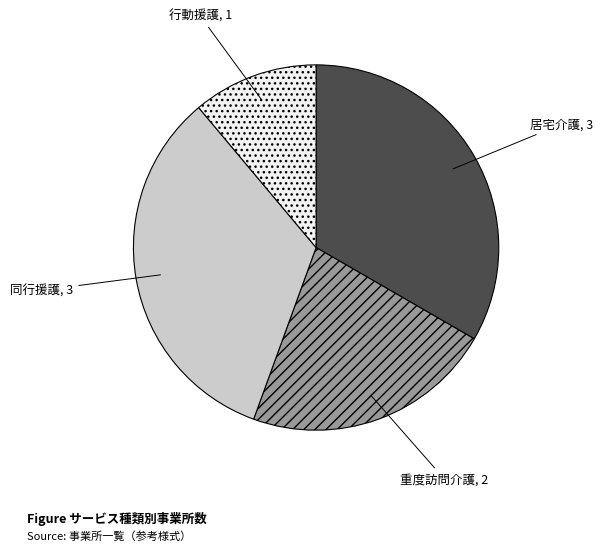

Is it true that 居宅介護 is 40% of the pie?

False